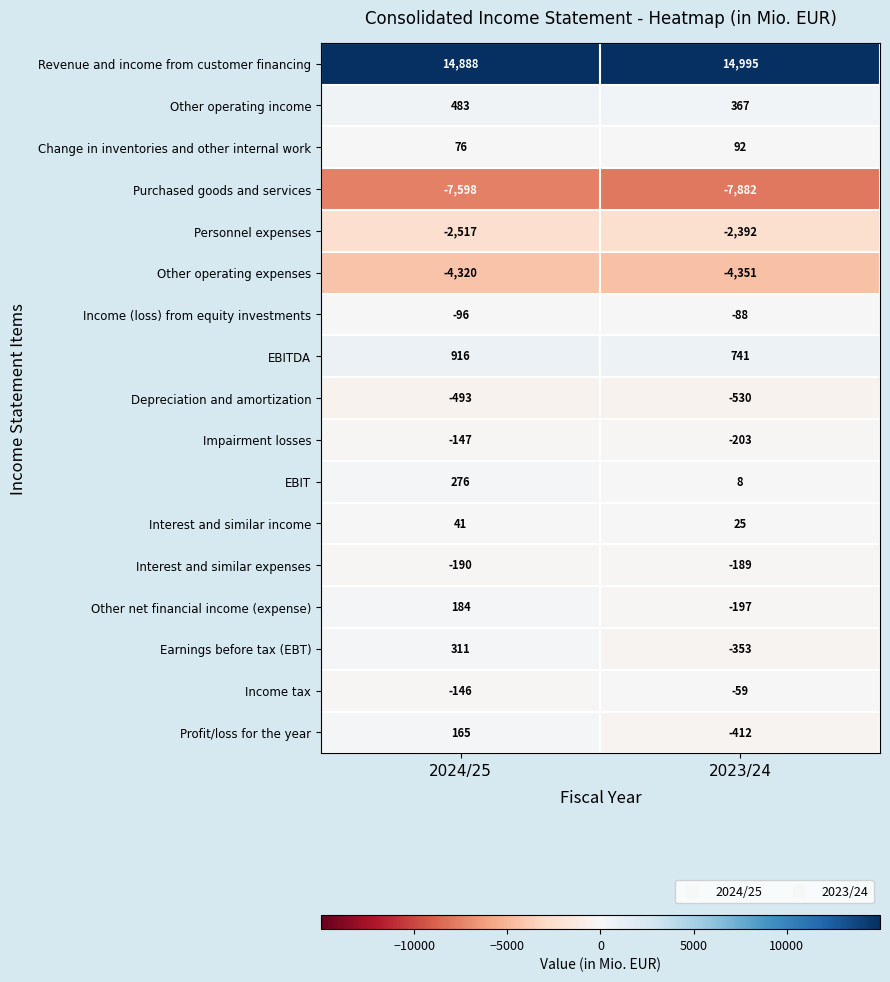

Rank the categories by Depreciation and amortization value from lowest to highest.

2023/24, 2024/25